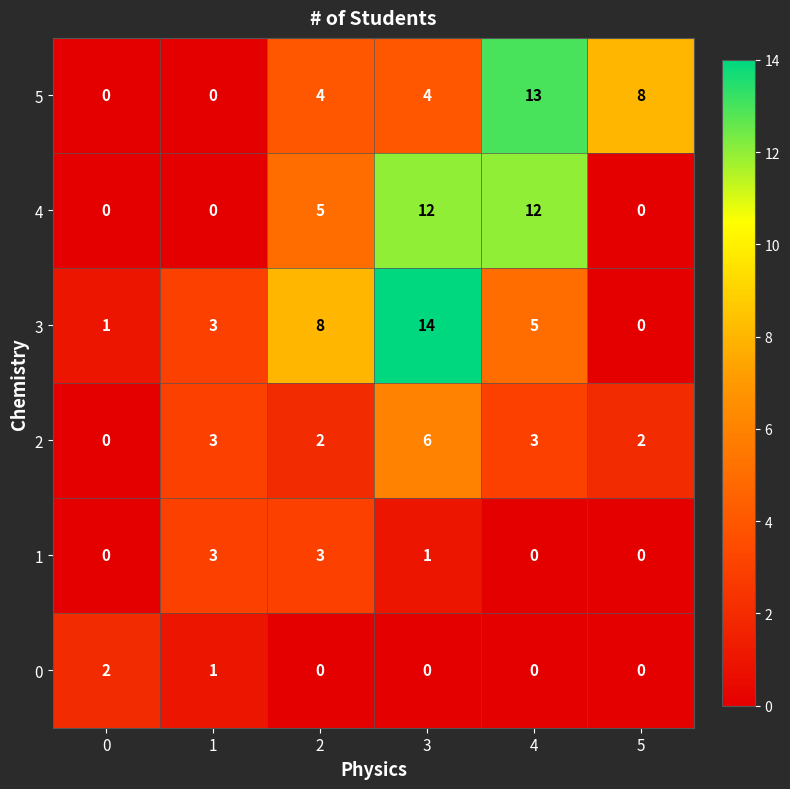

Rank the series by their maximum value, from highest to lowest.

3, 5, 4, 2, 1, 0